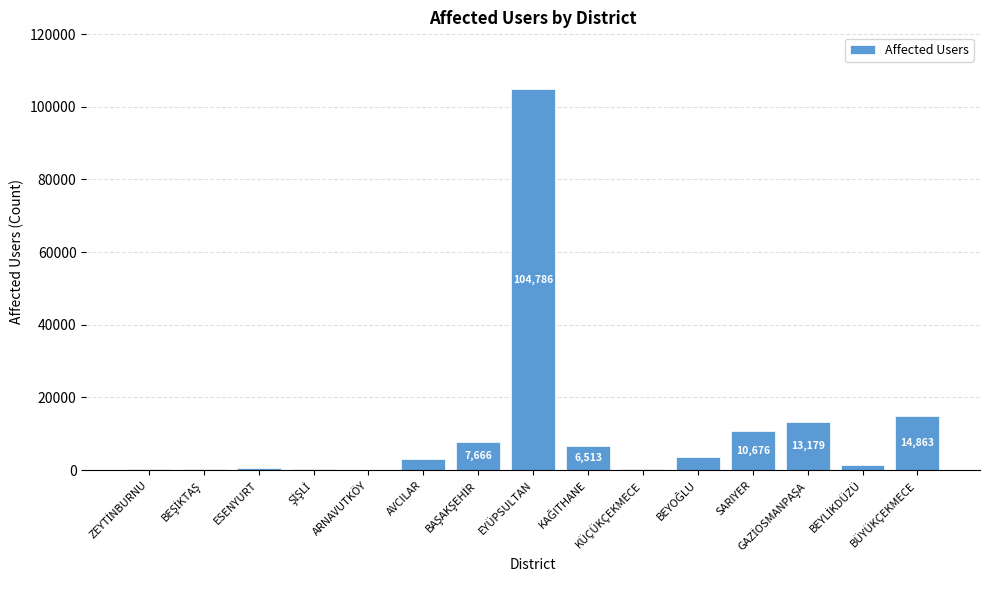

What is the sum of all values?

167746